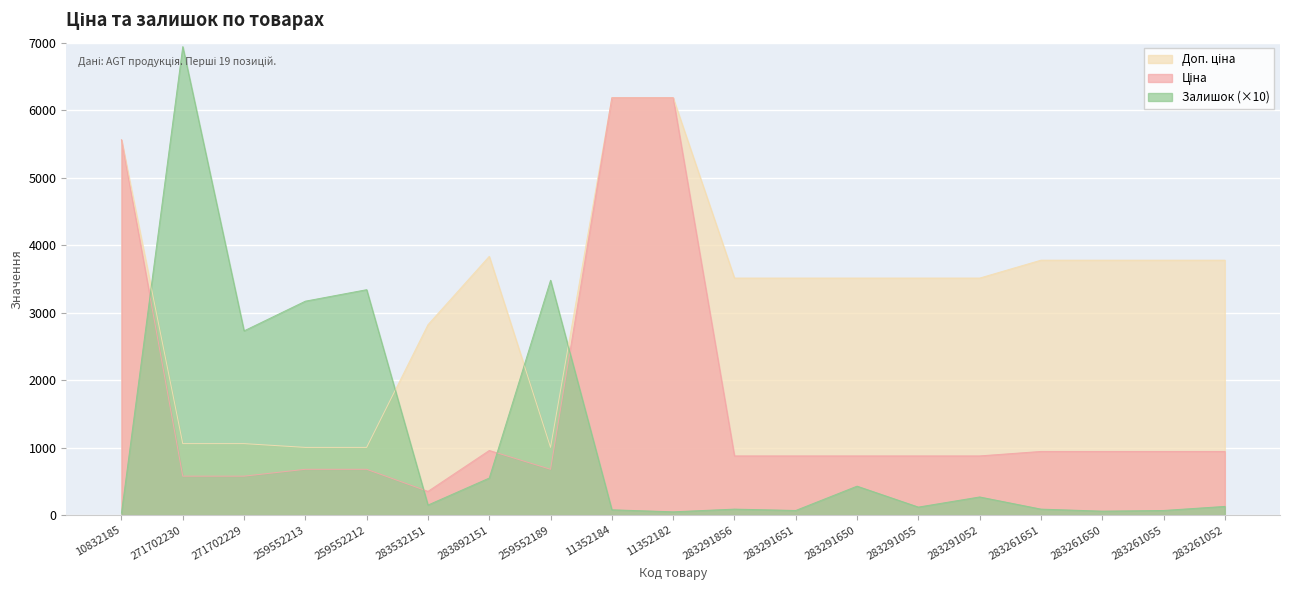

Where is the first local minimum for Ціна?

283532151